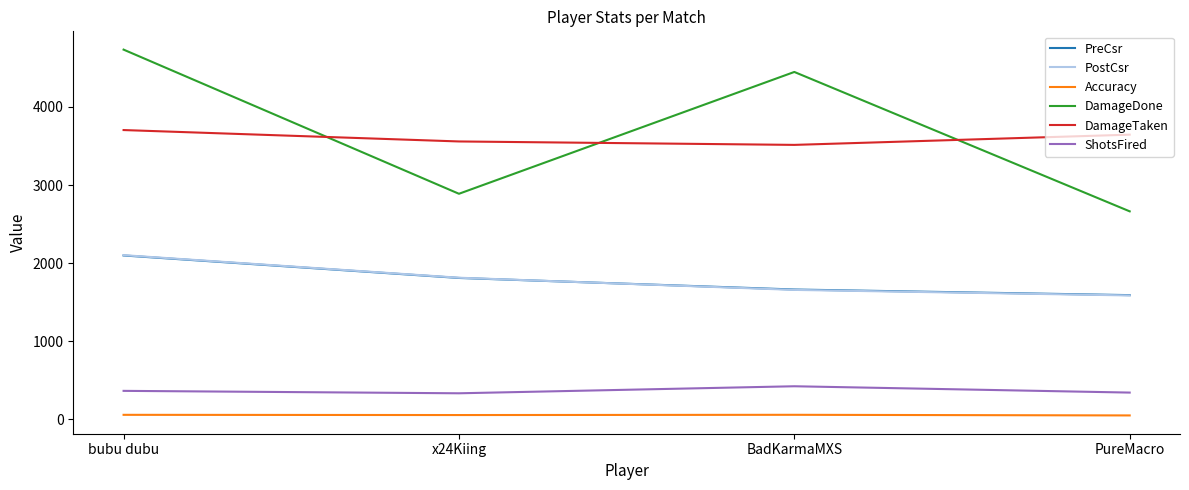

At which label is PostCsr closest to 1844?

x24Kiing